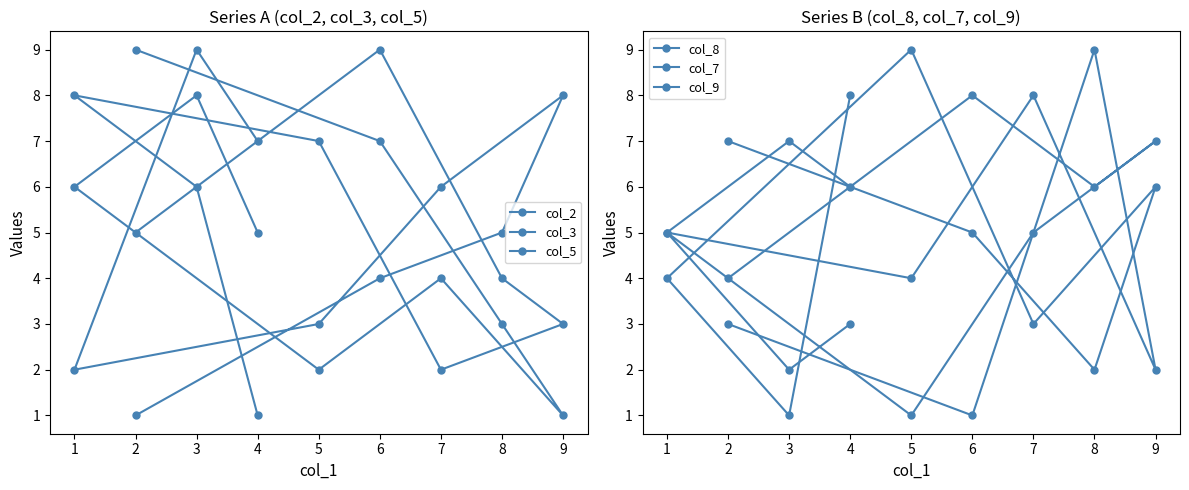

How many data points in col_7 are less than 5?

4